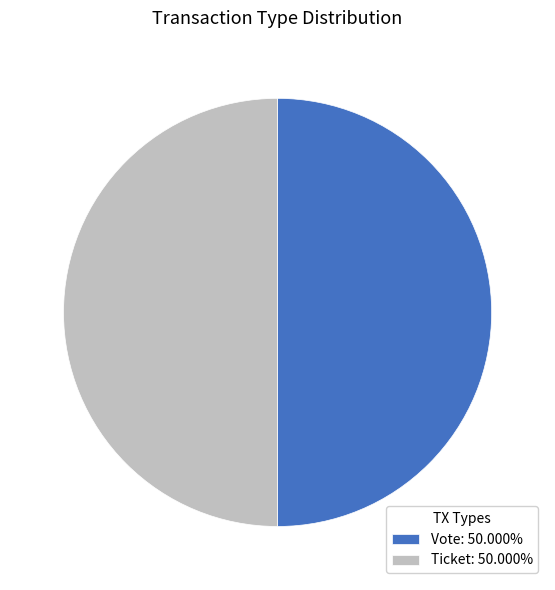

How many slices are in this pie chart?

2